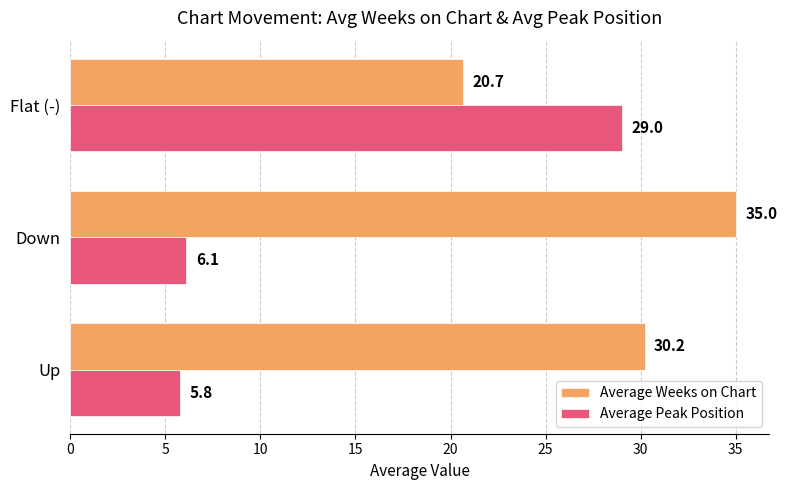

Which series has the widest spread of values?

Average Peak Position